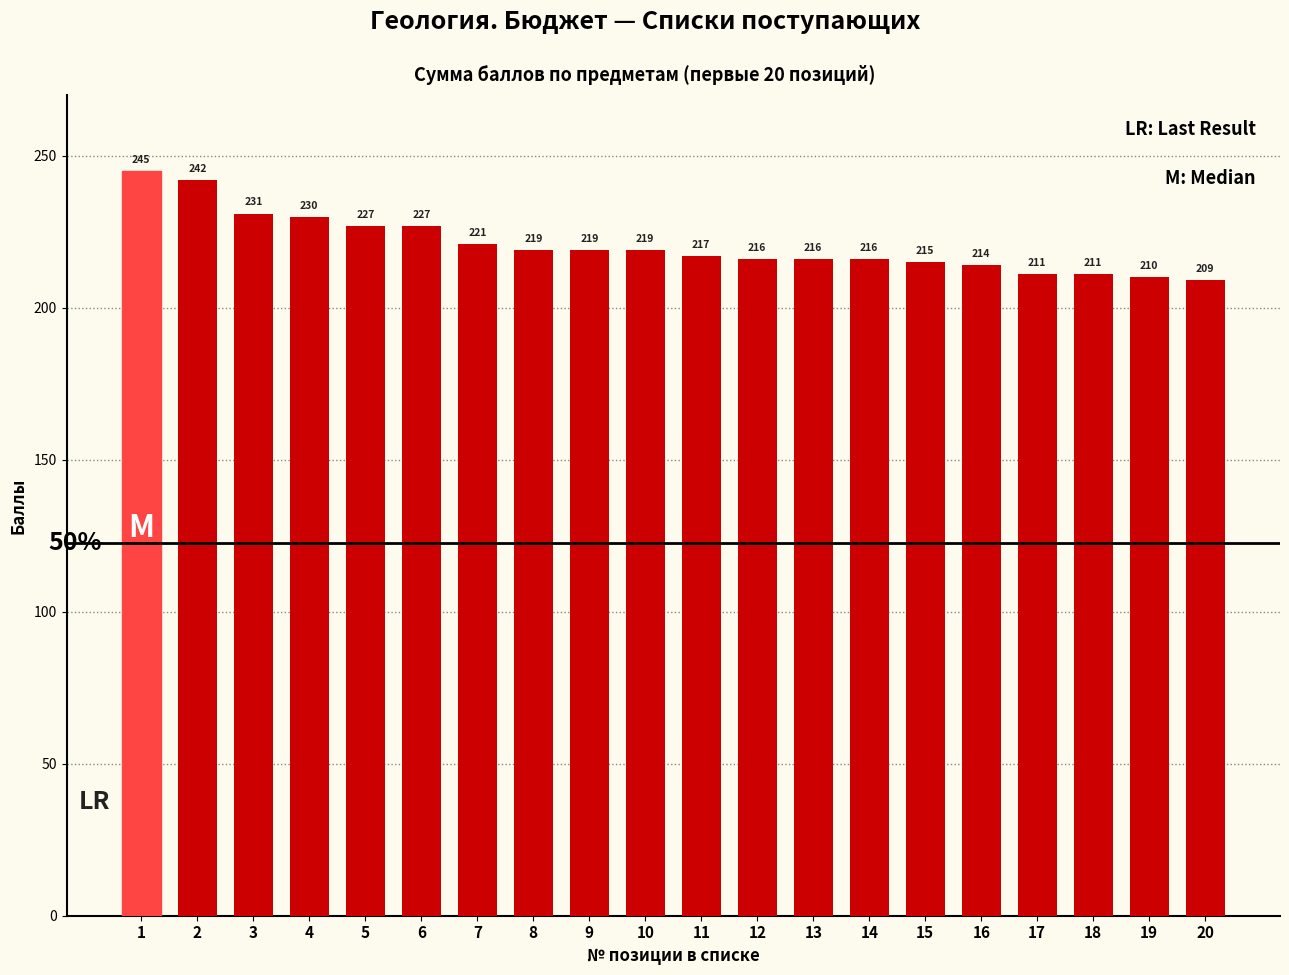

What is the difference between the maximum and minimum values?

36